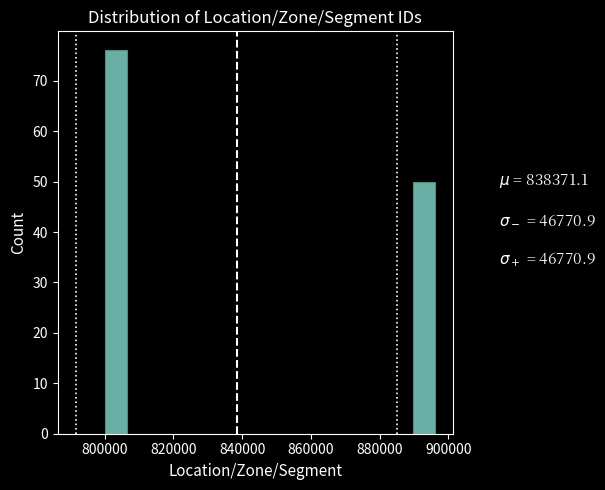

Around what value on the x-axis is the tallest bar? Give the approximate position of its centre, as read against the axis.

804000